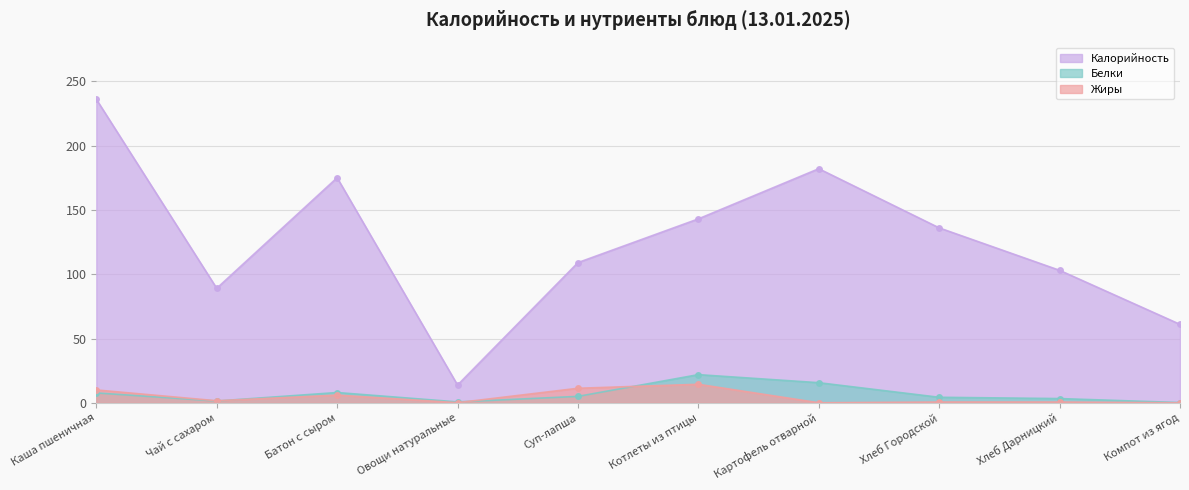

The Белки series shows 15.6 at Картофель отварной. True or false?

True